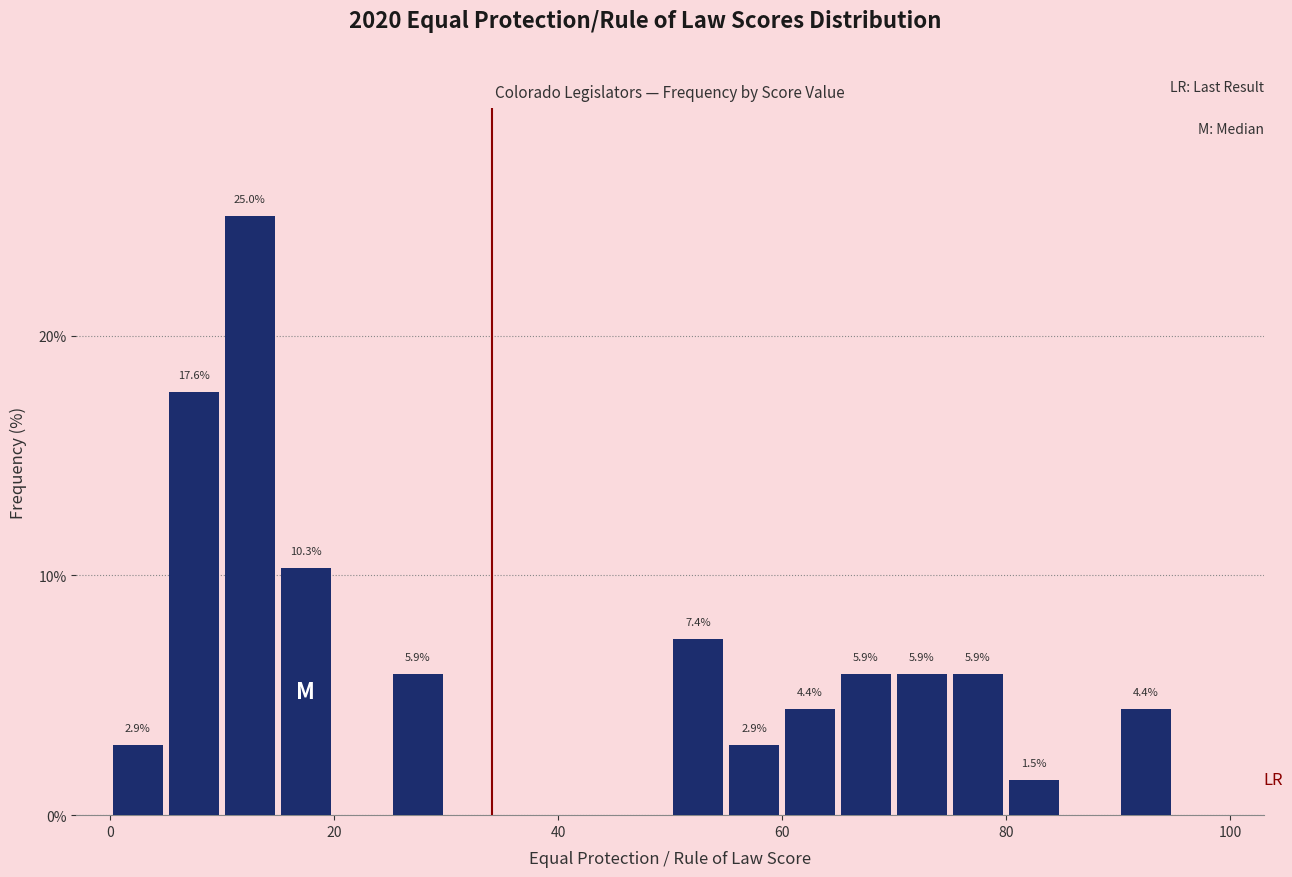

Around what value on the x-axis is the tallest bar? Give the approximate position of its centre, as read against the axis.

12